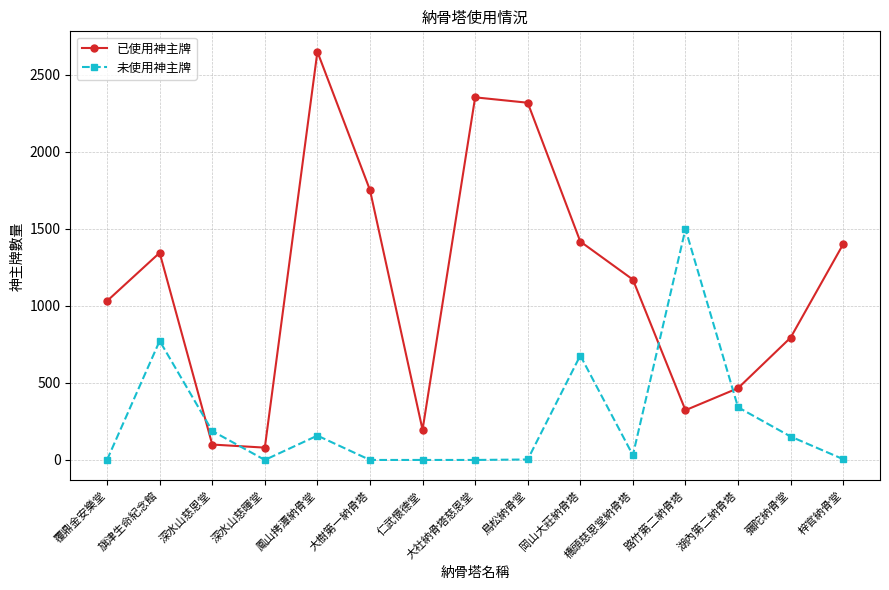

What is the label of the 2nd point from the right?

彌陀納骨堂